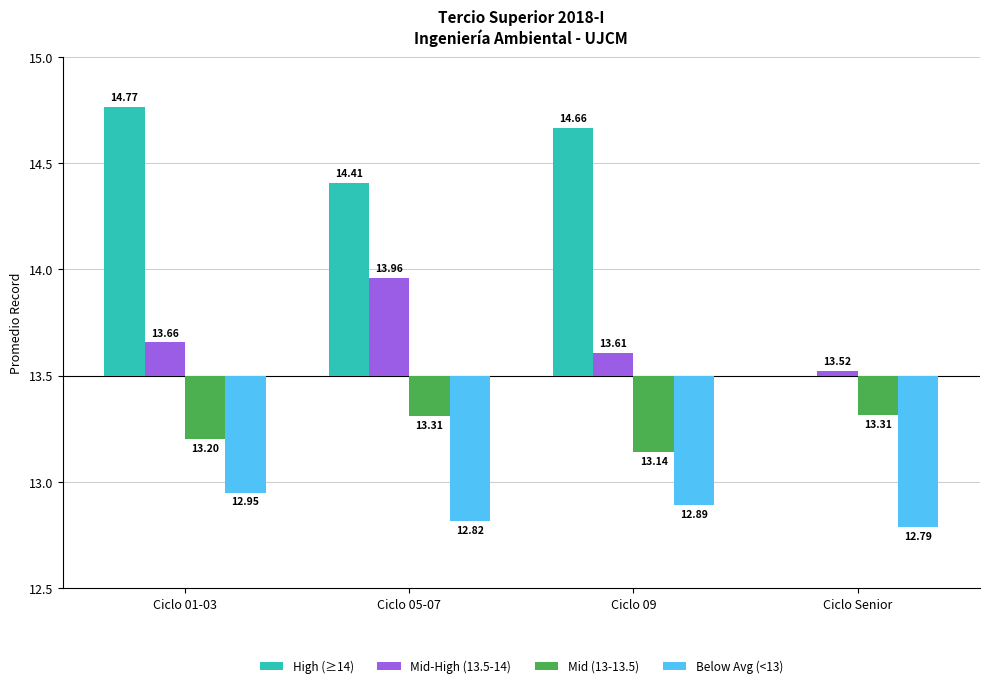

What is the difference between the highest and lowest values at Ciclo 01-03?

1.8